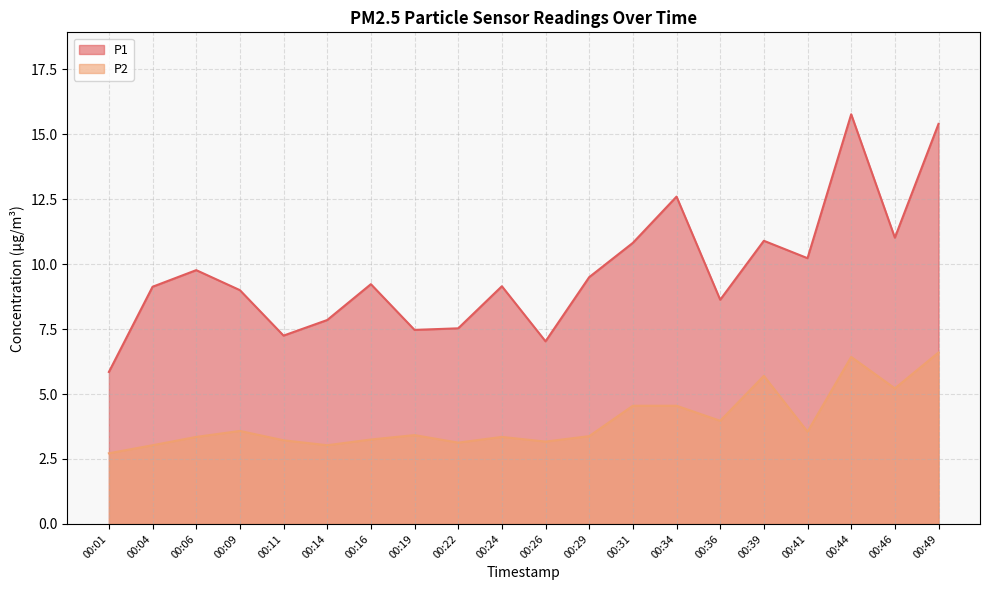

What is the sum of the P1 values at 00:16 and 00:34?

21.8